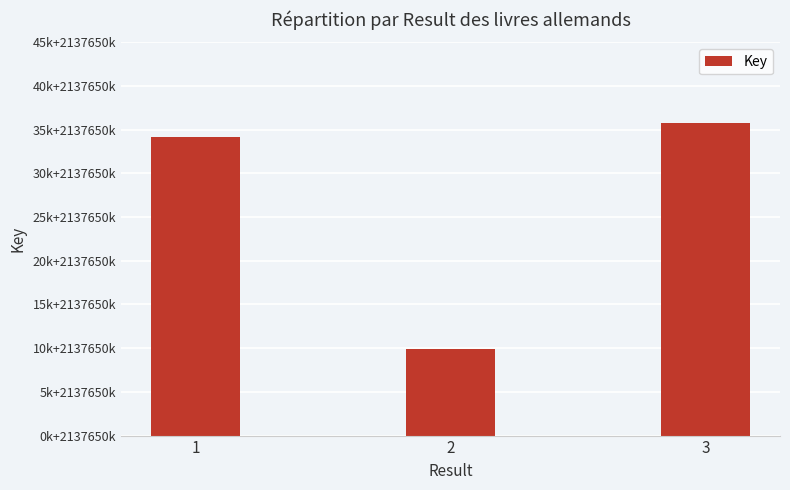

True or false: the data shows 1239045271 at 2.

False